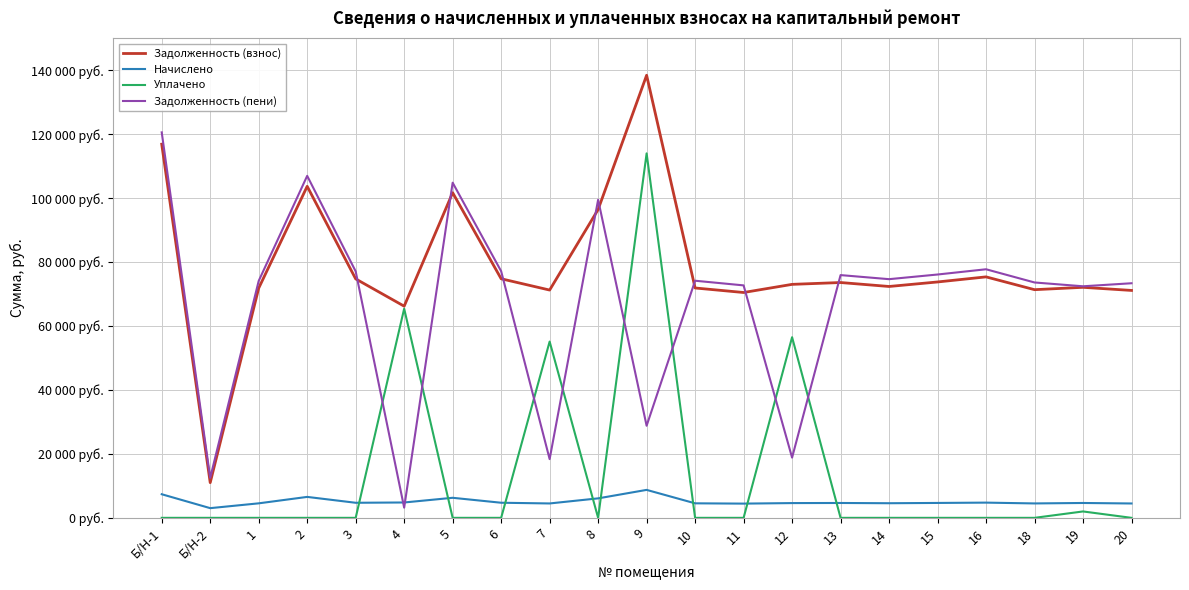

Is this an area chart (filled region under the line)?

No